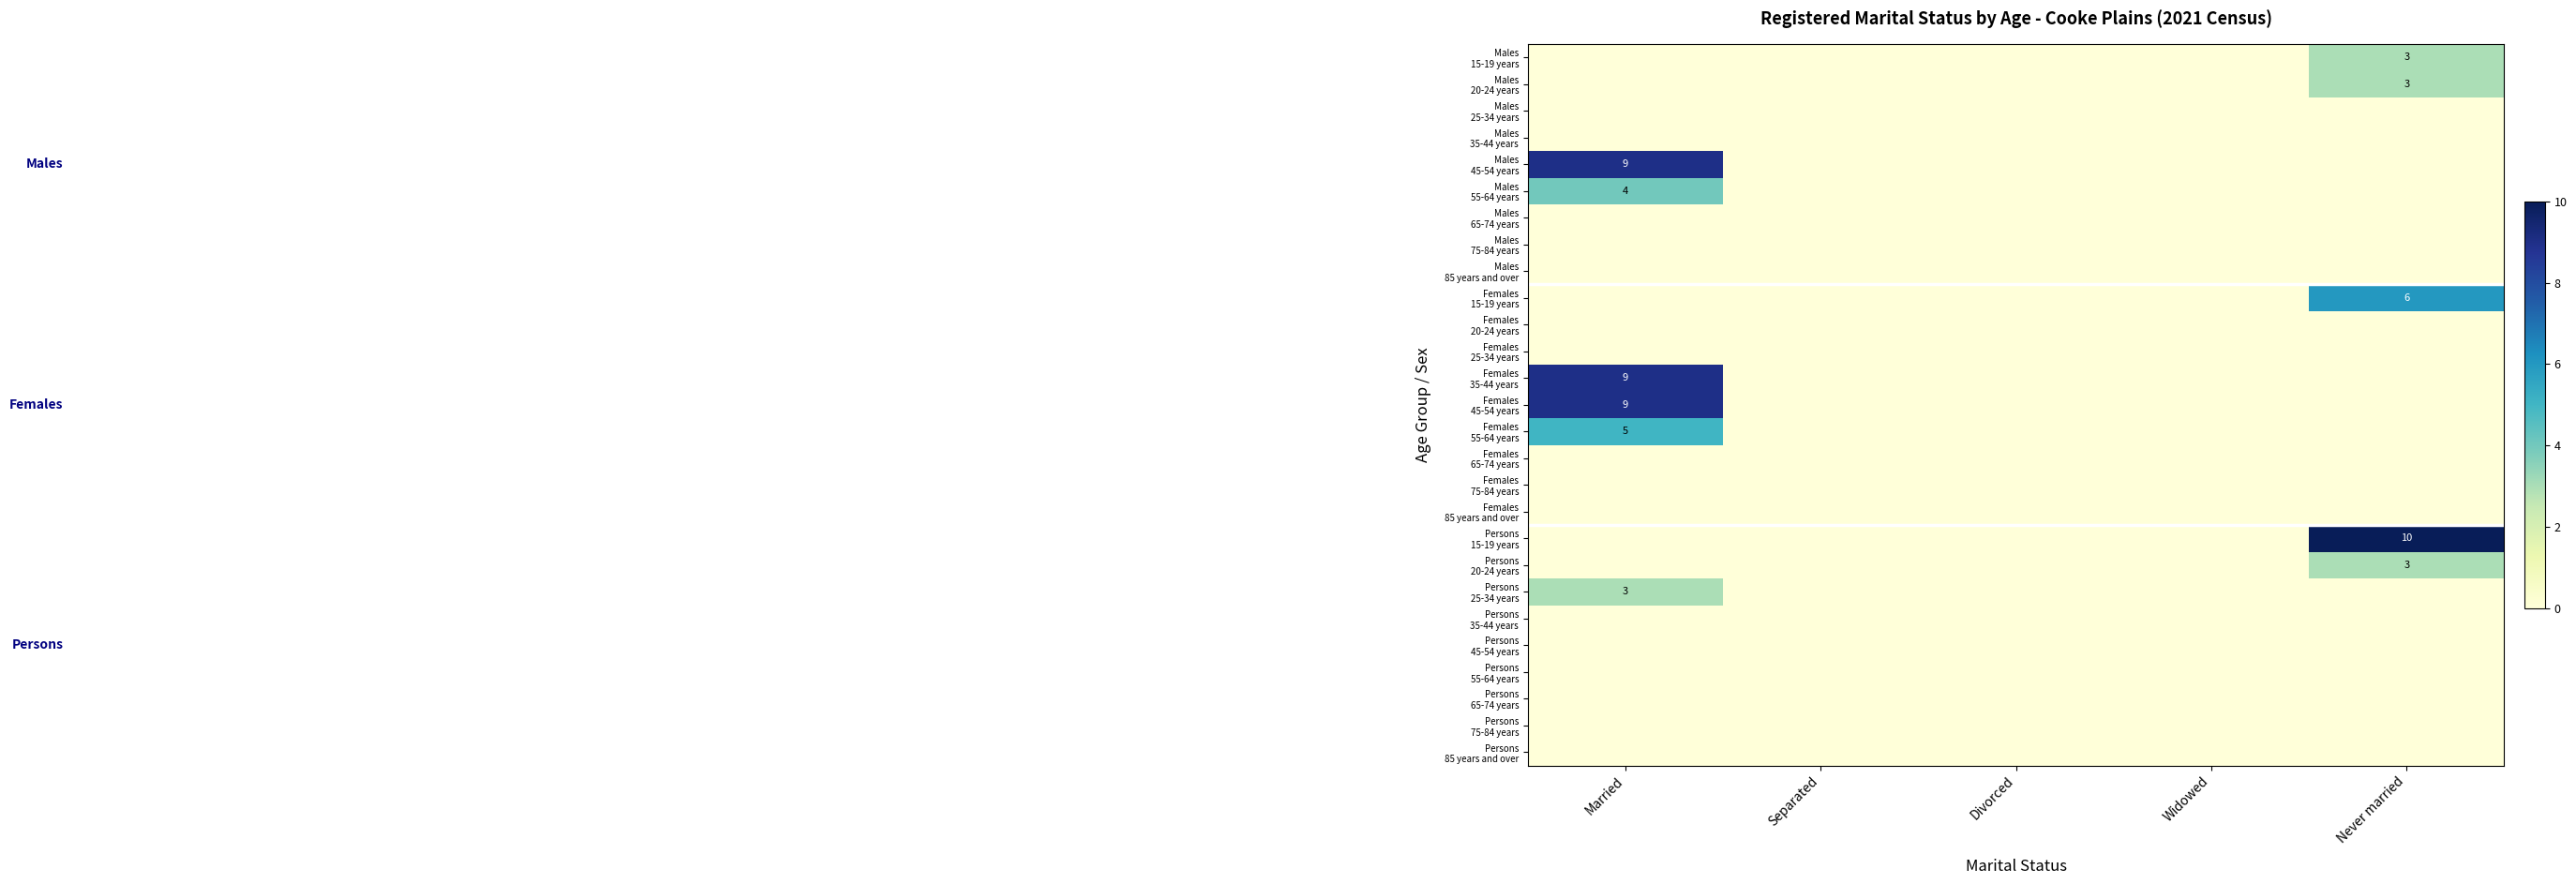

At Divorced, list the series in order from largest to smallest.

Males 15-19 years, Males 20-24 years, Males 25-34 years, Males 35-44 years, Males 45-54 years, Males 55-64 years, Males 65-74 years, Males 75-84 years, Males 85 years and over, Females 15-19 years, Females 20-24 years, Females 25-34 years, Females 35-44 years, Females 45-54 years, Females 55-64 years, Females 65-74 years, Females 75-84 years, Females 85 years and over, Persons 15-19 years, Persons 20-24 years, Persons 25-34 years, Persons 35-44 years, Persons 45-54 years, Persons 55-64 years, Persons 65-74 years, Persons 75-84 years, Persons 85 years and over